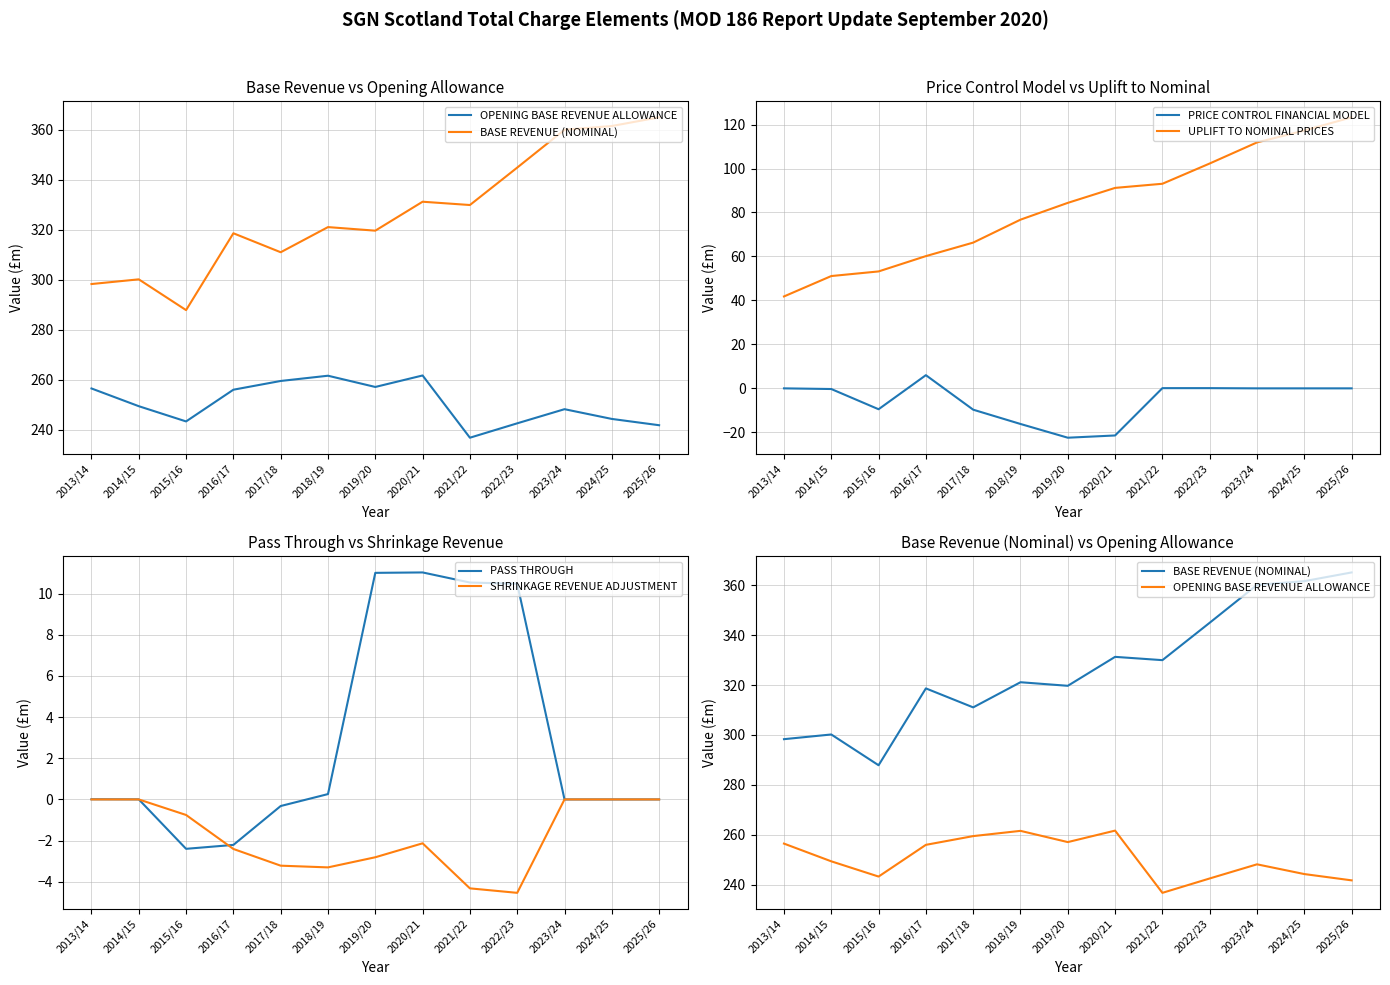

At how many categories does at least one series exceed 248?

13